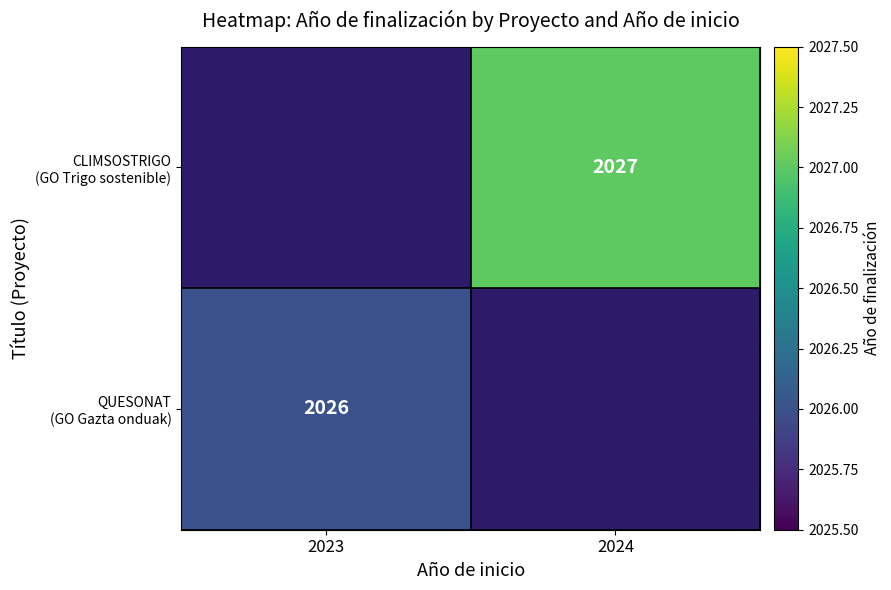

List the series in order of their peak value, highest first.

QUESONAT (GO Gazta onduak), CLIMSOSTRIGO (GO Trigo sostenible)